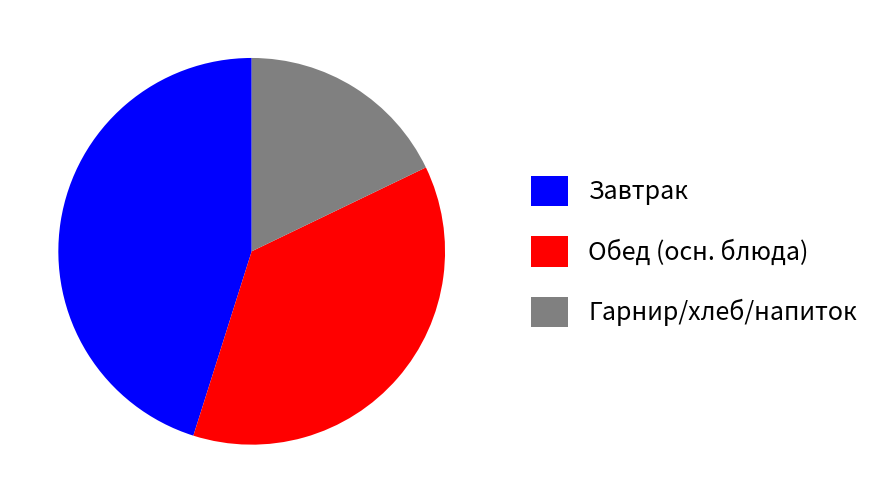

Approximately how many times larger is the value at Завтрак compared to Гарнир/хлеб/напиток?

2.5